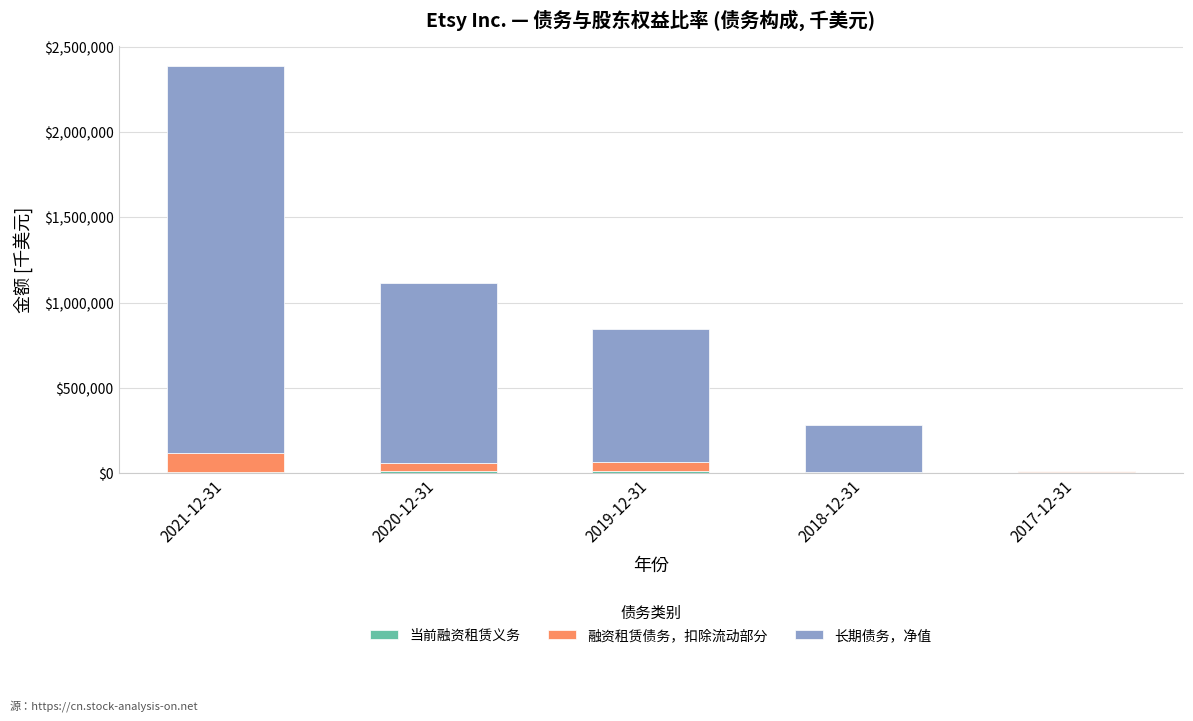

At which category is the sum across all series the highest?

2021-12-31